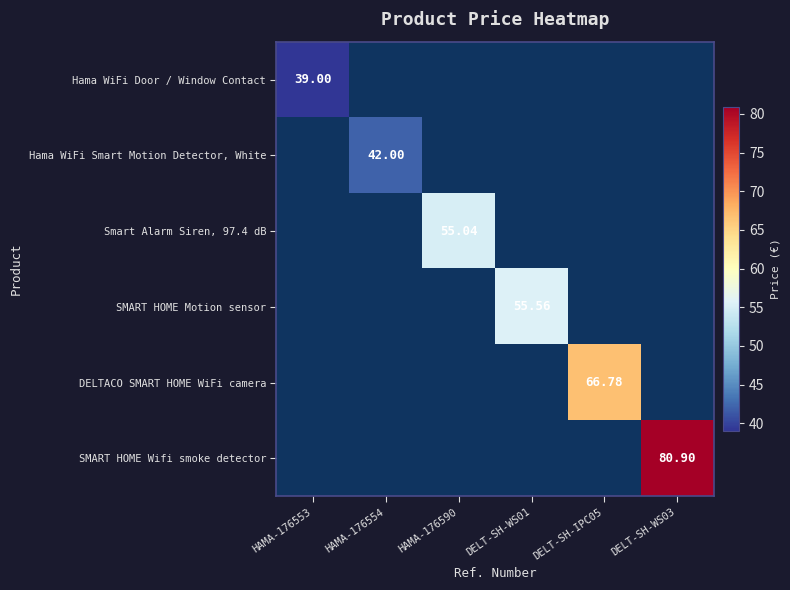

Is the value of SMART HOME Motion sensor at HAMA-176590 greater than the value of Hama WiFi Smart Motion Detector, White at HAMA-176554?

No